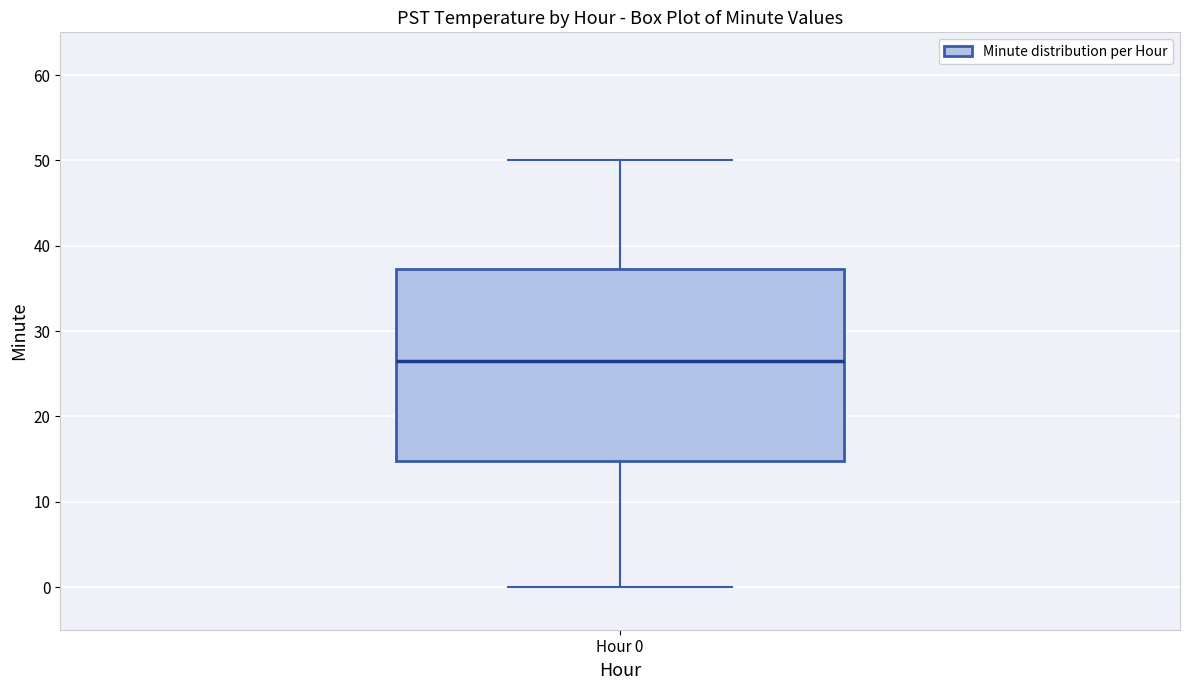

Where is the upper edge of the box for Hour 0 on the y-axis? The values are not printed on the chart, so give them approximately, as read against the axis.

37